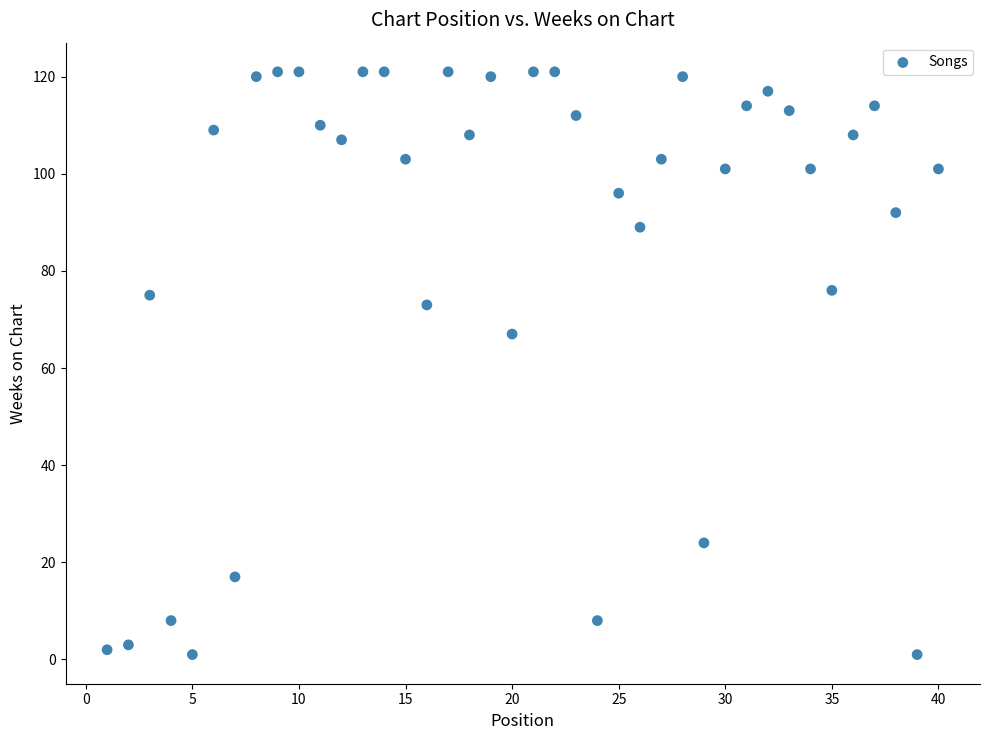

What Y value in the scatter plot is closest to 61?

67